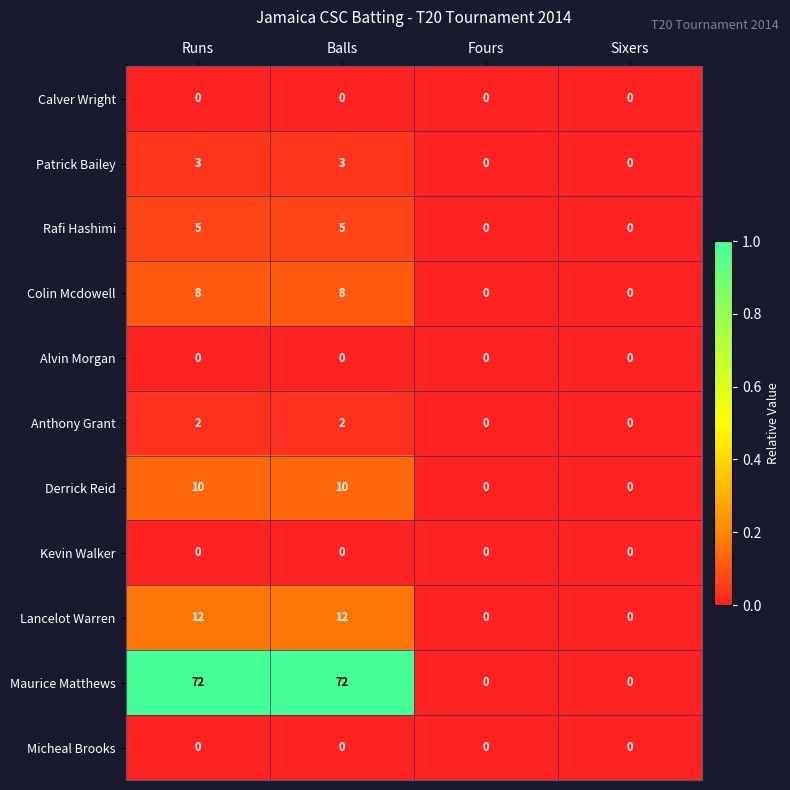

What is the sum of the Maurice Matthews values at Fours and Balls?

72